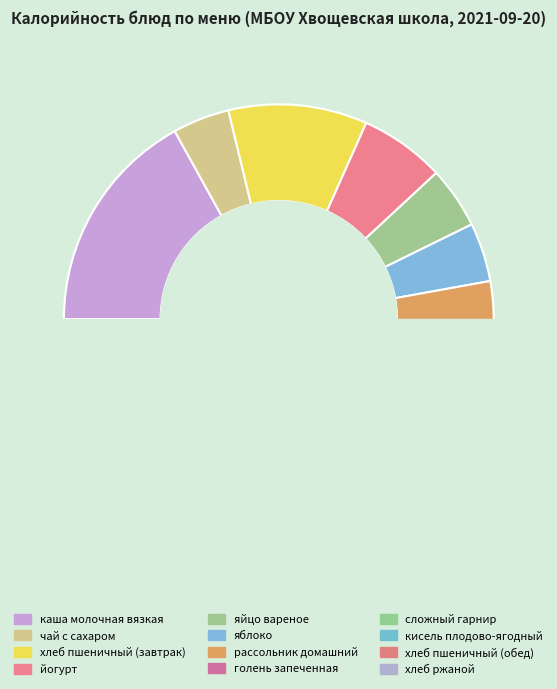

Is there a majority slice in this chart?

No